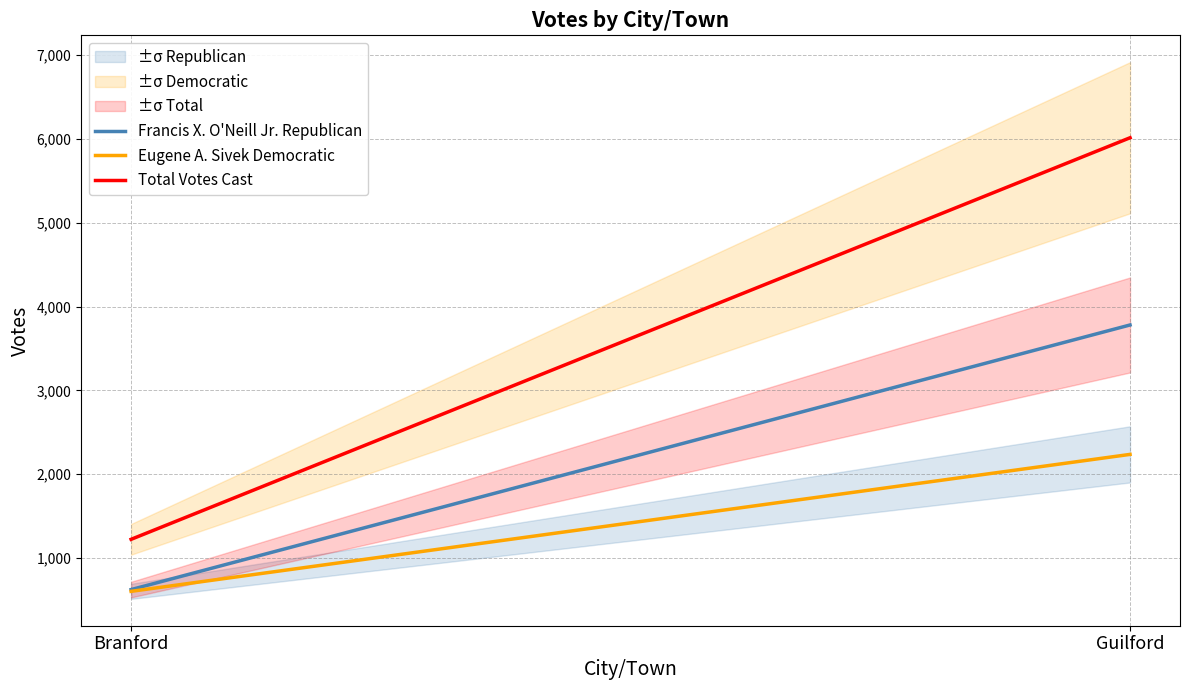

What are all the series names shown in the legend?

Francis X. O'Neill Jr. Republican, Eugene A. Sivek Democratic, Total Votes Cast